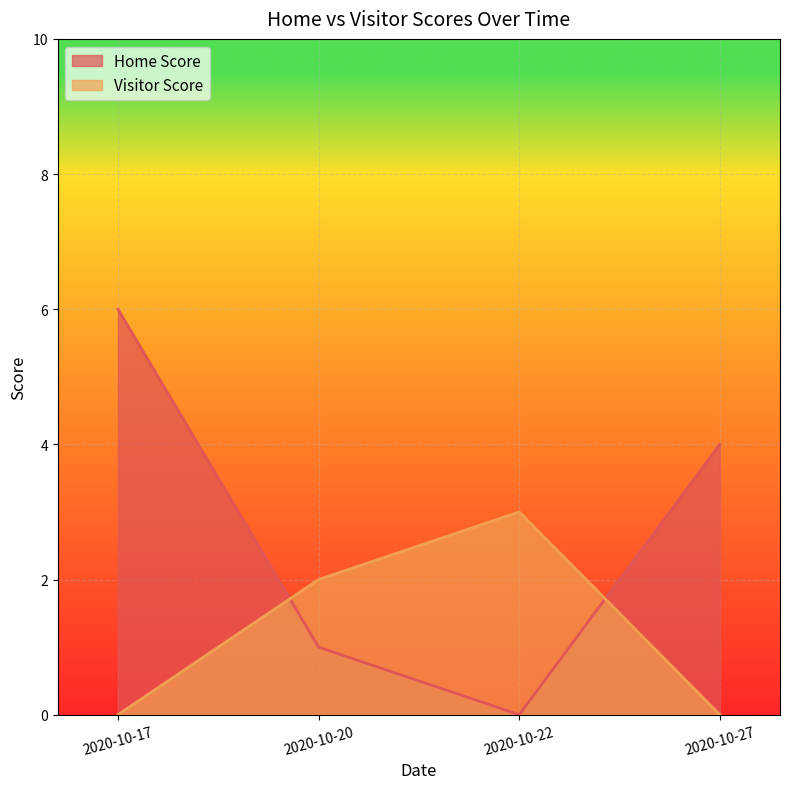

Rank the categories by Home Score value from lowest to highest.

2020-10-22, 2020-10-20, 2020-10-27, 2020-10-17